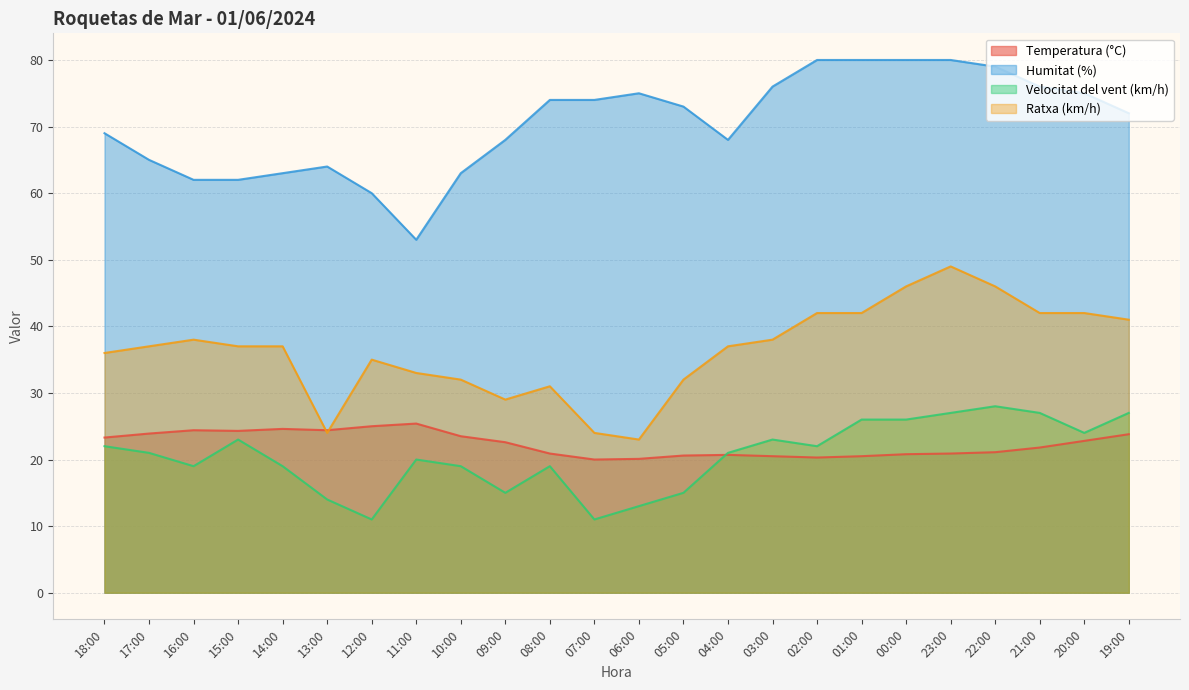

What are all the series names shown in the legend?

Temperatura (°C), Humitat (%), Velocitat del vent (km/h), Ratxa (km/h)